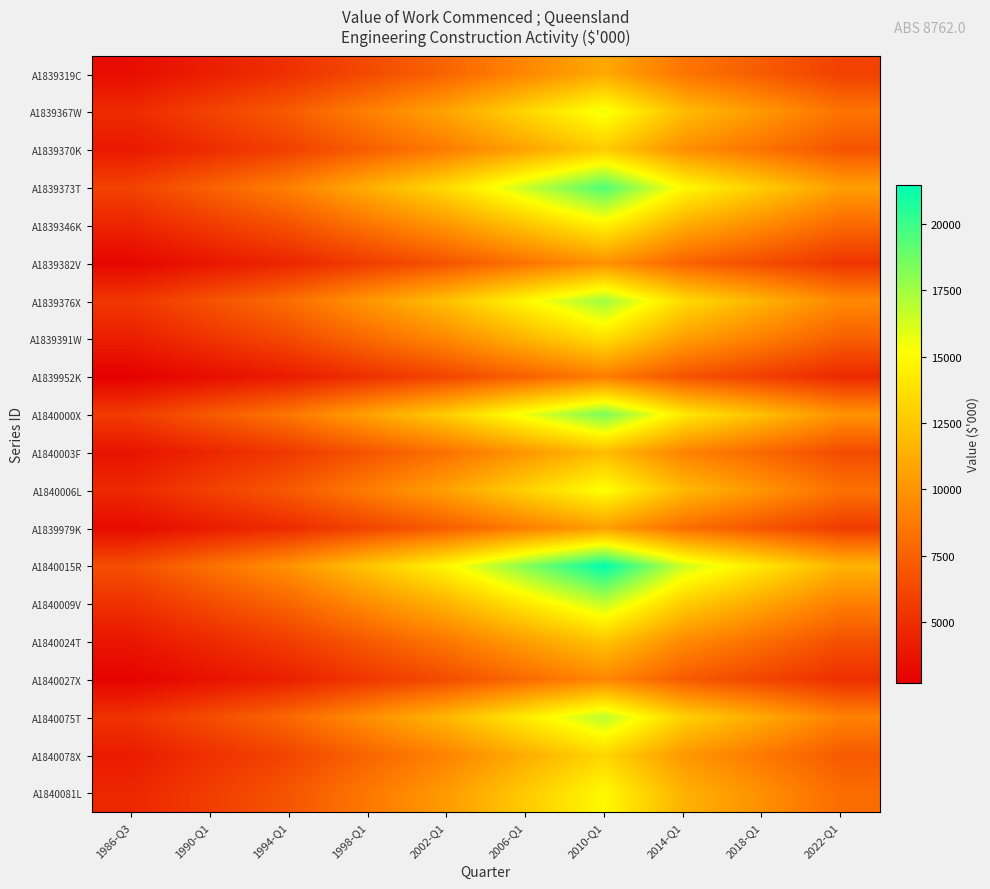

Reading right to left, transcribe all the data shown in this chart.

A1839319C: 2022-Q1=5950.0	2018-Q1=7225.0	2014-Q1=8500.0	2010-Q1=11050.0	2006-Q1=9350.0	2002-Q1=7650.0	1998-Q1=6375.0	1994-Q1=5100.0	1990-Q1=4250.0	1986-Q3=3400.0
A1839367W: 2022-Q1=8400.0	2018-Q1=10200.0	2014-Q1=12000.0	2010-Q1=15600.0	2006-Q1=13200.0	2002-Q1=10800.0	1998-Q1=9000.0	1994-Q1=7200.0	1990-Q1=6000.0	1986-Q3=4800.0
A1839370K: 2022-Q1=6860.0	2018-Q1=8330.0	2014-Q1=9800.0	2010-Q1=12740.0	2006-Q1=10780.0	2002-Q1=8820.0	1998-Q1=7350.0	1994-Q1=5880.0	1990-Q1=4900.0	1986-Q3=3920.0
A1839373T: 2022-Q1=10500.0	2018-Q1=12750.0	2014-Q1=15000.0	2010-Q1=19500.0	2006-Q1=16500.0	2002-Q1=13500.0	1998-Q1=11250.0	1994-Q1=9000.0	1990-Q1=7500.0	1986-Q3=6000.0
A1839346K: 2022-Q1=7840.0	2018-Q1=9520.0	2014-Q1=11200.0	2010-Q1=14560.0	2006-Q1=12320.0	2002-Q1=10080.0	1998-Q1=8400.0	1994-Q1=6720.0	1990-Q1=5600.0	1986-Q3=4480.0
A1839382V: 2022-Q1=5320.0	2018-Q1=6460.0	2014-Q1=7600.0	2010-Q1=9880.0	2006-Q1=8360.0	2002-Q1=6840.0	1998-Q1=5700.0	1994-Q1=4560.0	1990-Q1=3800.0	1986-Q3=3040.0
A1839376X: 2022-Q1=9450.0	2018-Q1=11475.0	2014-Q1=13500.0	2010-Q1=17550.0	2006-Q1=14850.0	2002-Q1=12150.0	1998-Q1=10125.0	1994-Q1=8100.0	1990-Q1=6750.0	1986-Q3=5400.0
A1839391W: 2022-Q1=7350.0	2018-Q1=8925.0	2014-Q1=10500.0	2010-Q1=13650.0	2006-Q1=11550.0	2002-Q1=9450.0	1998-Q1=7875.0	1994-Q1=6300.0	1990-Q1=5250.0	1986-Q3=4200.0
A1839952K: 2022-Q1=4760.0	2018-Q1=5780.0	2014-Q1=6800.0	2010-Q1=8840.0	2006-Q1=7480.0	2002-Q1=6120.0	1998-Q1=5100.0	1994-Q1=4080.0	1990-Q1=3400.0	1986-Q3=2720.0
A1840000X: 2022-Q1=9940.0	2018-Q1=12070.0	2014-Q1=14200.0	2010-Q1=18460.0	2006-Q1=15620.0	2002-Q1=12780.0	1998-Q1=10650.0	1994-Q1=8520.0	1990-Q1=7100.0	1986-Q3=5680.0
A1840003F: 2022-Q1=6440.0	2018-Q1=7820.0	2014-Q1=9200.0	2010-Q1=11960.0	2006-Q1=10120.0	2002-Q1=8280.0	1998-Q1=6900.0	1994-Q1=5520.0	1990-Q1=4600.0	1986-Q3=3680.0
A1840006L: 2022-Q1=8260.0	2018-Q1=10030.0	2014-Q1=11800.0	2010-Q1=15340.0	2006-Q1=12980.0	2002-Q1=10620.0	1998-Q1=8850.0	1994-Q1=7080.0	1990-Q1=5900.0	1986-Q3=4720.0
A1839979K: 2022-Q1=5670.0	2018-Q1=6885.0	2014-Q1=8100.0	2010-Q1=10530.0	2006-Q1=8910.0	2002-Q1=7290.0	1998-Q1=6075.0	1994-Q1=4860.0	1990-Q1=4050.0	1986-Q3=3240.0
A1840015R: 2022-Q1=11550.0	2018-Q1=14025.0	2014-Q1=16500.0	2010-Q1=21450.0	2006-Q1=18150.0	2002-Q1=14850.0	1998-Q1=12375.0	1994-Q1=9900.0	1990-Q1=8250.0	1986-Q3=6600.0
A1840009V: 2022-Q1=8960.0	2018-Q1=10880.0	2014-Q1=12800.0	2010-Q1=16640.0	2006-Q1=14080.0	2002-Q1=11520.0	1998-Q1=9600.0	1994-Q1=7680.0	1990-Q1=6400.0	1986-Q3=5120.0
A1840024T: 2022-Q1=6650.0	2018-Q1=8075.0	2014-Q1=9500.0	2010-Q1=12350.0	2006-Q1=10450.0	2002-Q1=8550.0	1998-Q1=7125.0	1994-Q1=5700.0	1990-Q1=4750.0	1986-Q3=3800.0
A1840027X: 2022-Q1=5040.0	2018-Q1=6120.0	2014-Q1=7200.0	2010-Q1=9360.0	2006-Q1=7920.0	2002-Q1=6480.0	1998-Q1=5400.0	1994-Q1=4320.0	1990-Q1=3600.0	1986-Q3=2880.0
A1840075T: 2022-Q1=9100.0	2018-Q1=11050.0	2014-Q1=13000.0	2010-Q1=16900.0	2006-Q1=14300.0	2002-Q1=11700.0	1998-Q1=9750.0	1994-Q1=7800.0	1990-Q1=6500.0	1986-Q3=5200.0
A1840078X: 2022-Q1=7140.0	2018-Q1=8670.0	2014-Q1=10200.0	2010-Q1=13260.0	2006-Q1=11220.0	2002-Q1=9180.0	1998-Q1=7650.0	1994-Q1=6120.0	1990-Q1=5100.0	1986-Q3=4080.0
A1840081L: 2022-Q1=8050.0	2018-Q1=9775.0	2014-Q1=11500.0	2010-Q1=14950.0	2006-Q1=12650.0	2002-Q1=10350.0	1998-Q1=8625.0	1994-Q1=6900.0	1990-Q1=5750.0	1986-Q3=4600.0